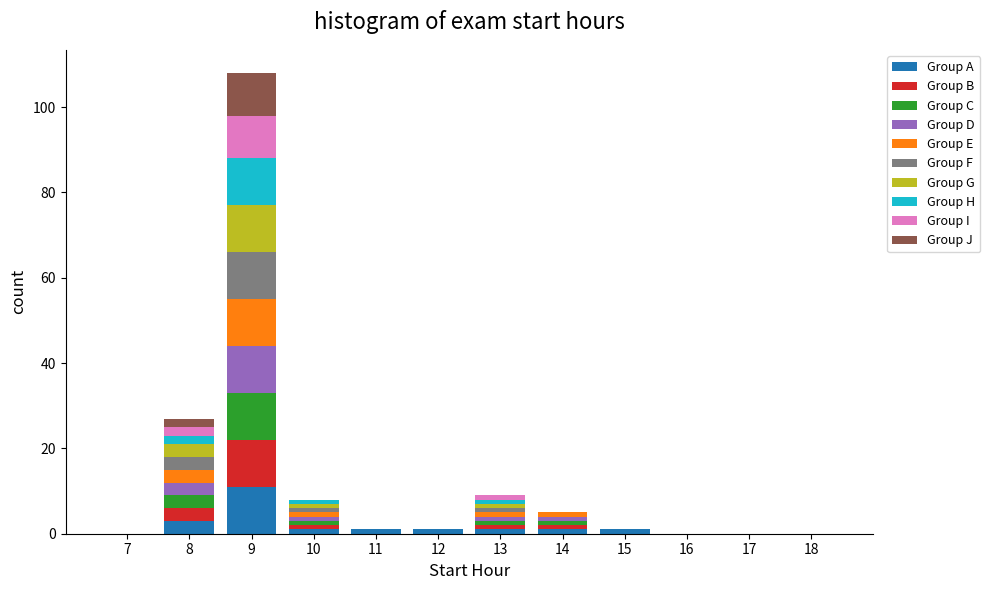

At which category is the sum across all series the highest?

9